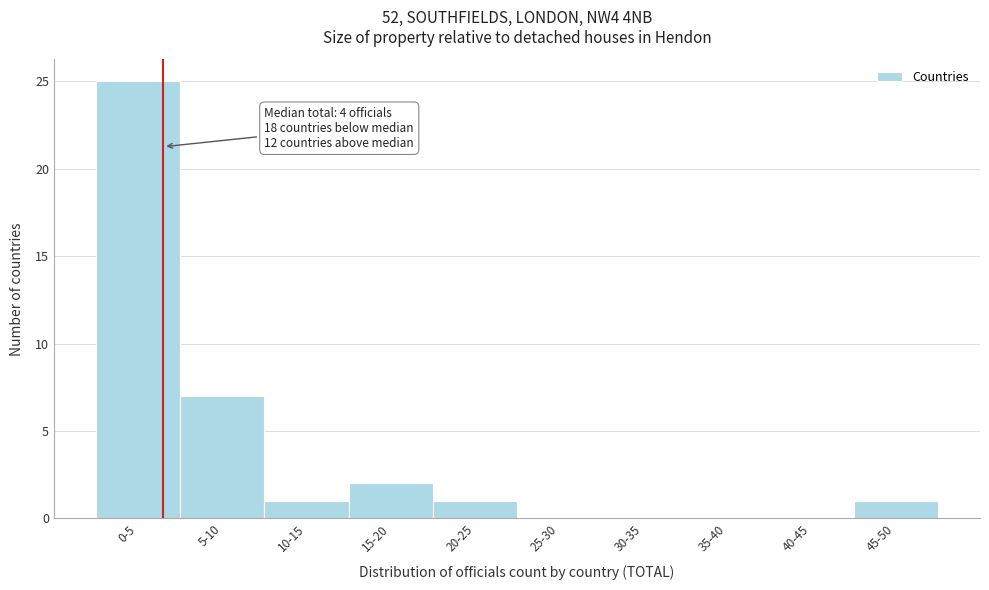

Reading left to right, what are all the values shown in this chart?

0-5=25	5-10=7	10-15=1	15-20=2	20-25=1	25-30=0	30-35=0	35-40=0	40-45=0	45-50=1